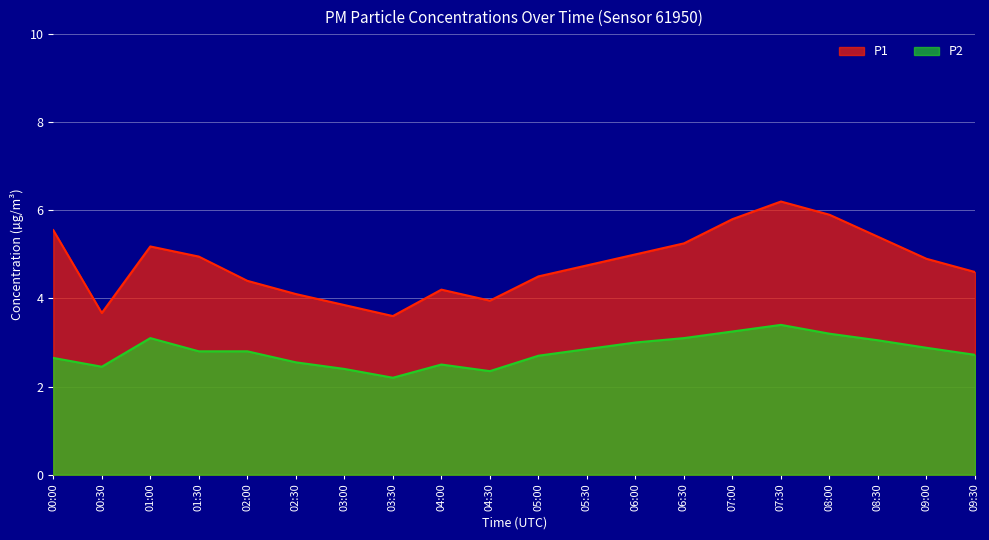

True or false: P1 and P2 intersect in this chart.

False